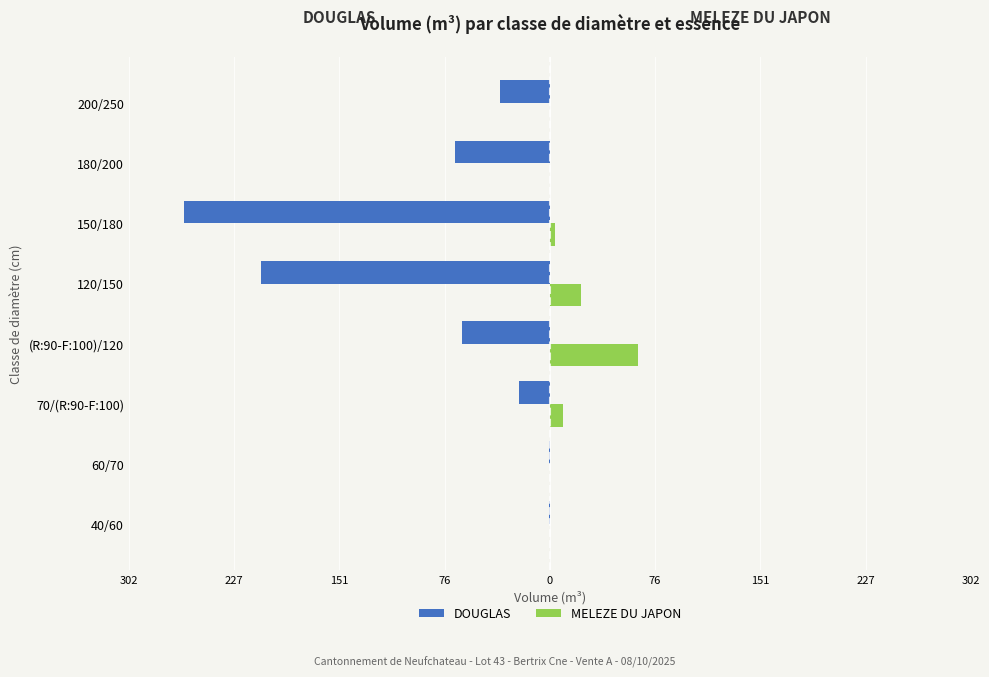

What are all the series names shown in the legend?

DOUGLAS, MELEZE DU JAPON